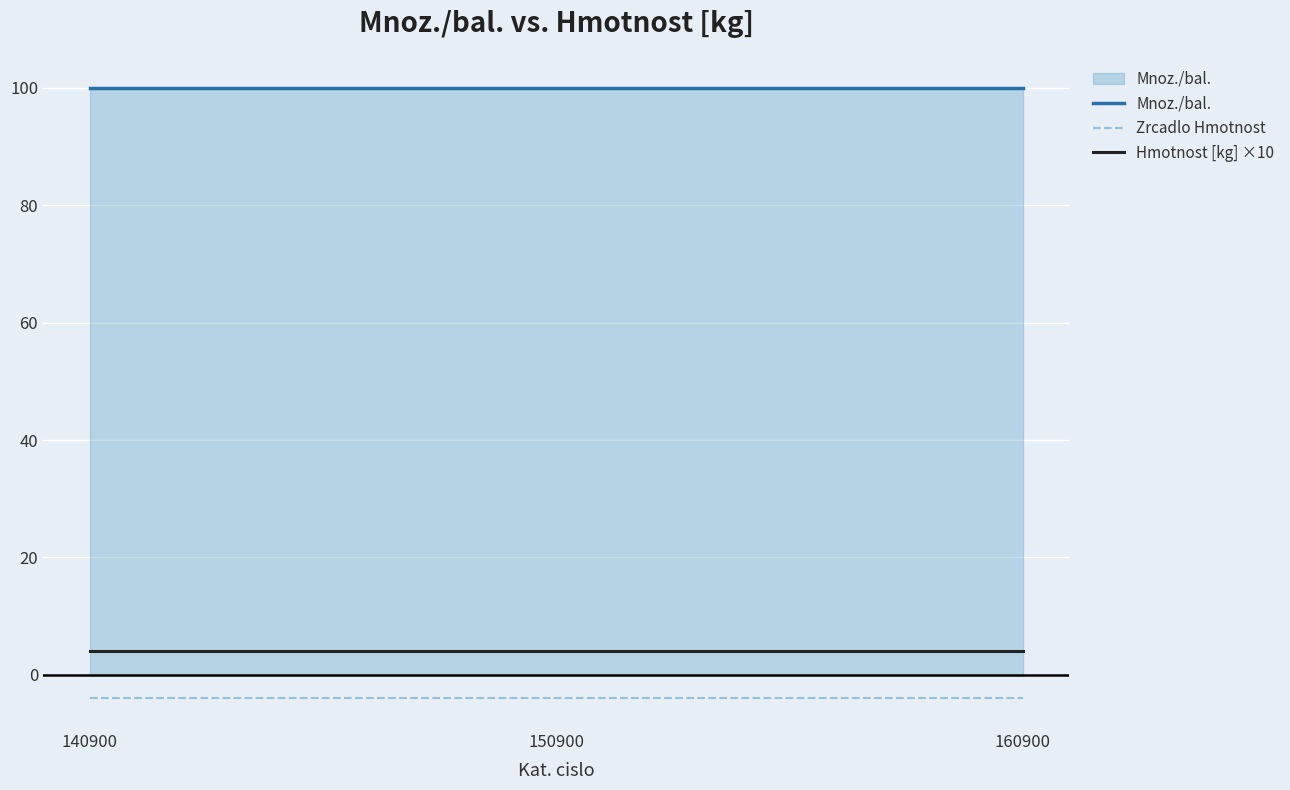

At how many categories does at least one series exceed 82?

3